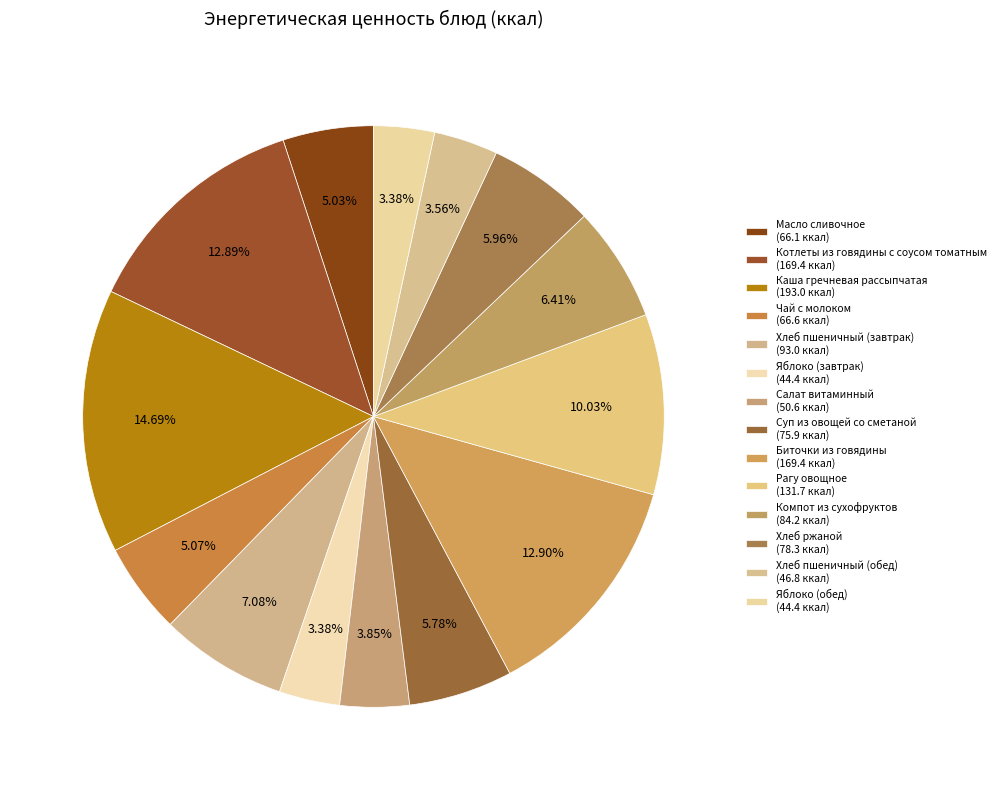

How many slices are in this pie chart?

14